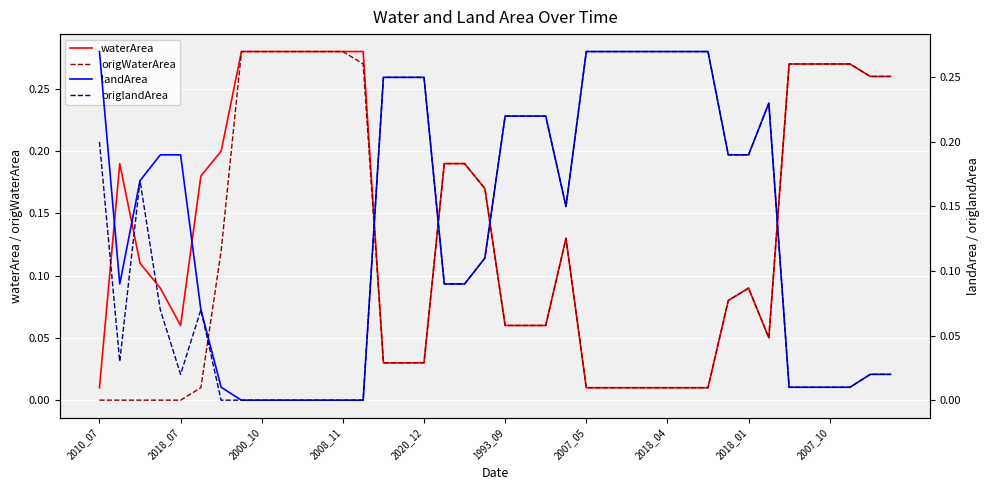

The value of landArea at 22 is 0.3. True or false?

False